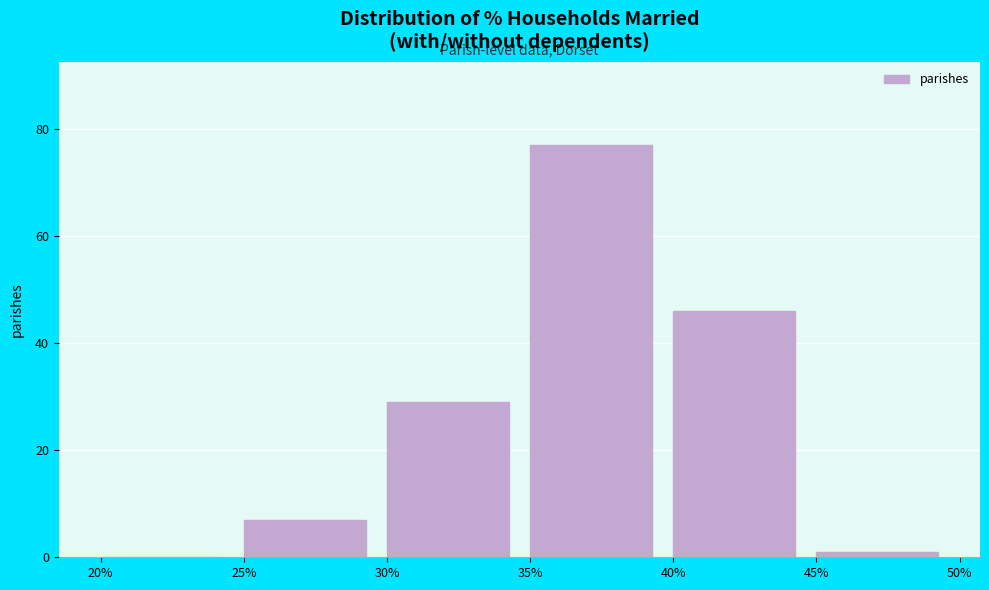

Reading left to right, list every bar in this chart as the range it spans on the x-axis followed by its height. The values are not printed on the chart, so give them approximately, as read against the axis.

20% to 25%: 0
25% to 30%: 8
30% to 35%: 30
35% to 40%: 78
40% to 45%: 46
45% to 50%: under 2